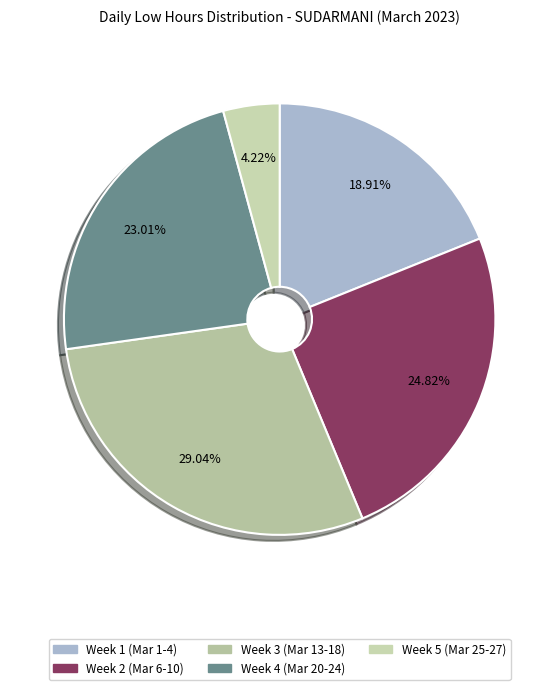

To the nearest percent, what is the difference between the largest and smallest slice percentages?

25%